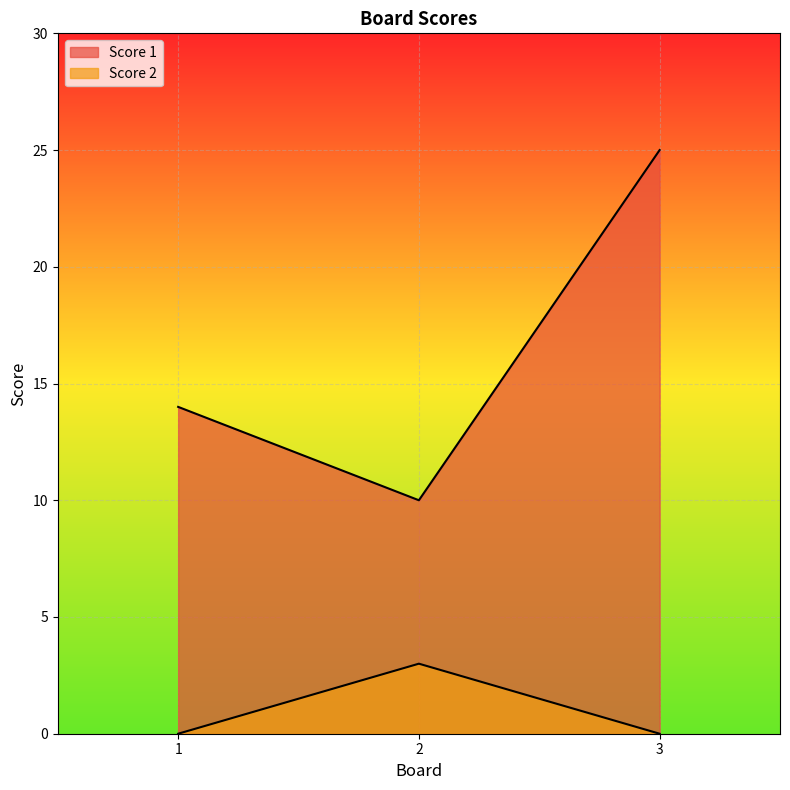

What is the average value of the Score 1 series?

16